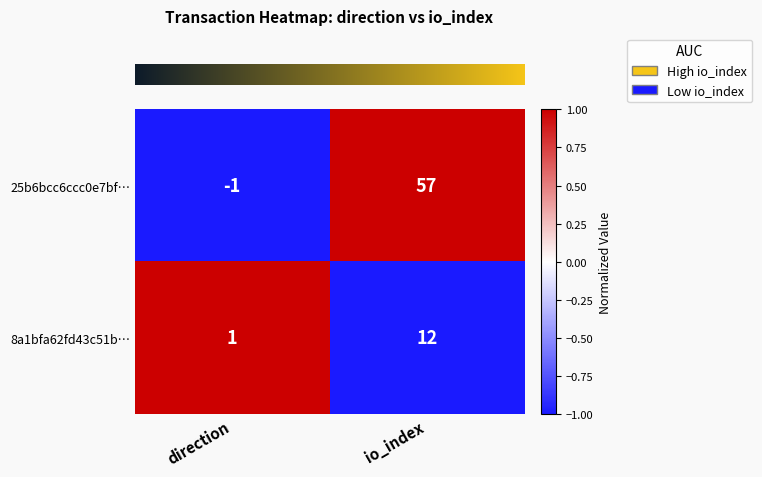

Which series has the largest range (max minus min)?

25b6bcc6ccc0e7bf…